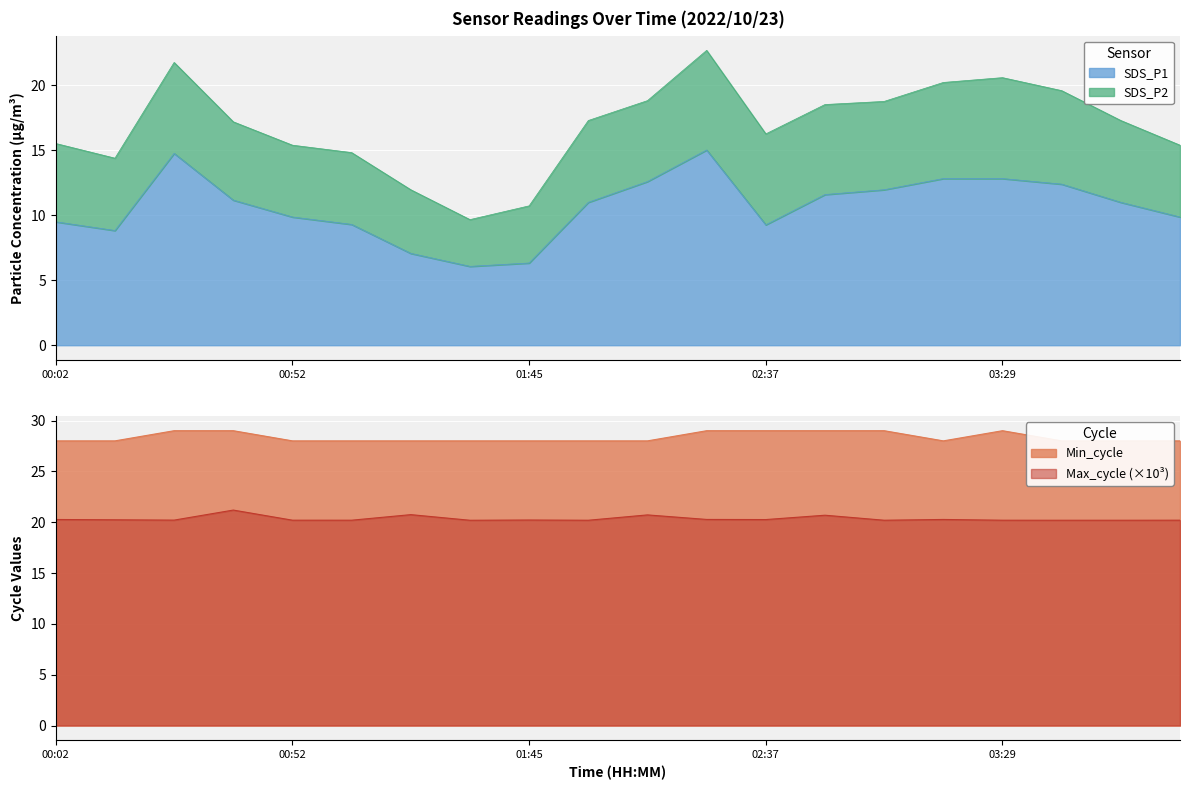

In SDS_P1, how many points are lower than both neighbors (excluding endpoints)?

3